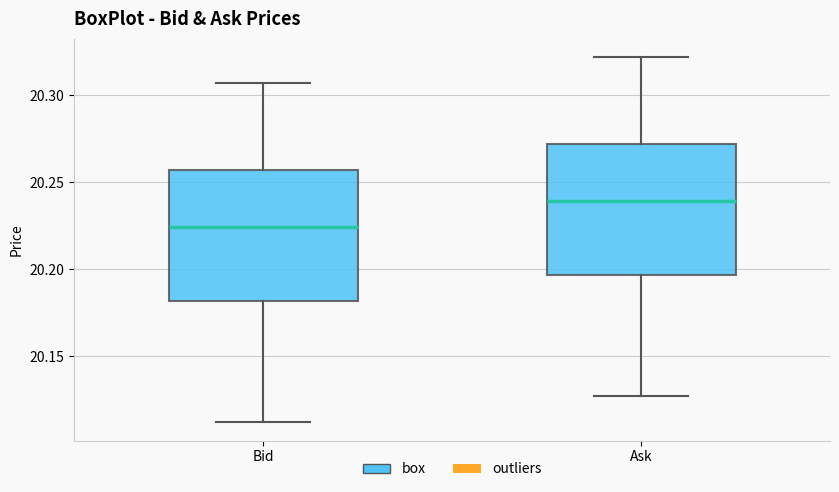

Which box has the highest median line?

Ask